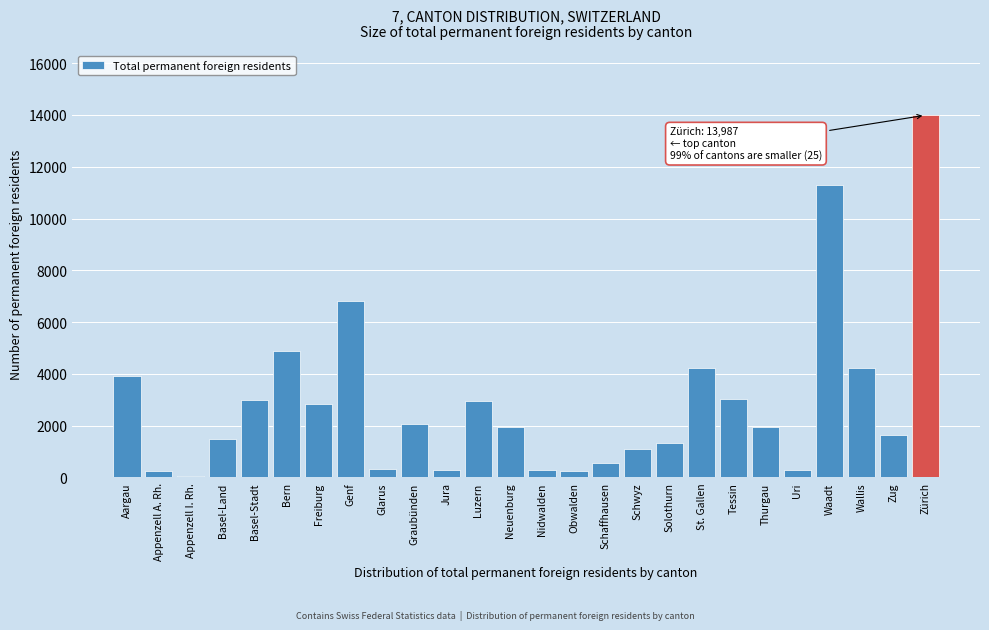

What is the change in value from Genf to Neuenburg?

-4876